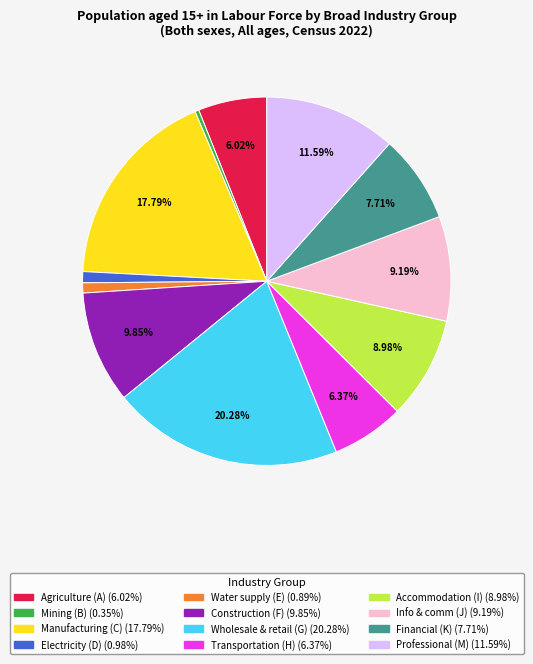

Is there a majority slice in this chart?

No